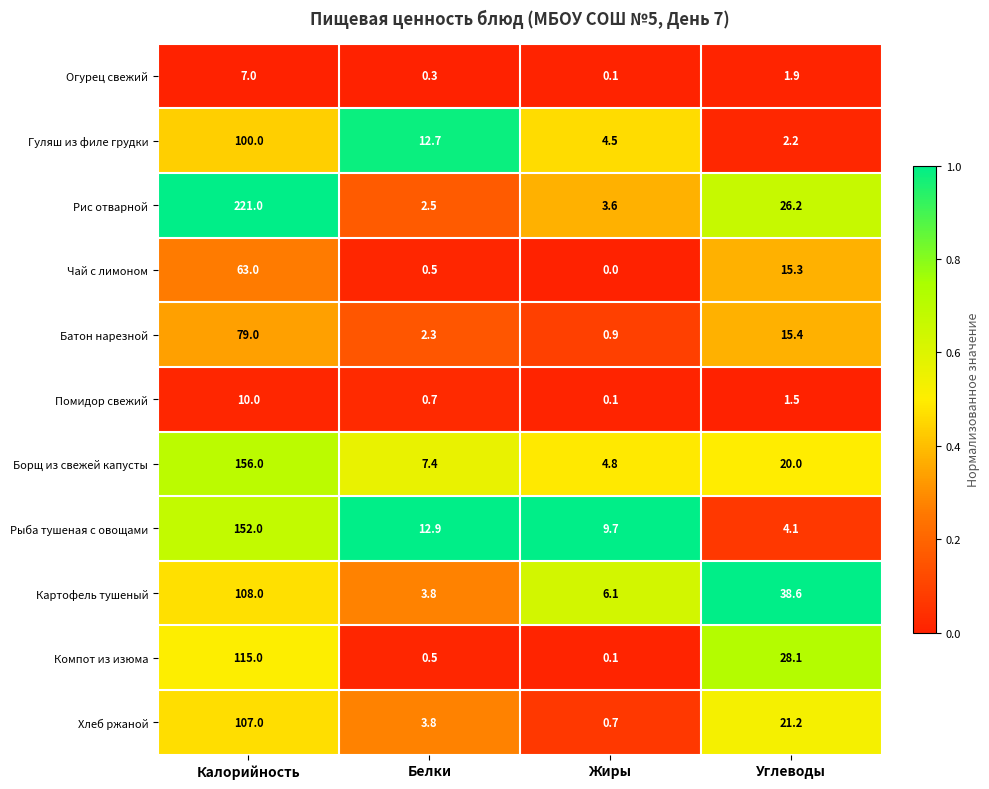

At which category is the sum across all series the highest?

Калорийность